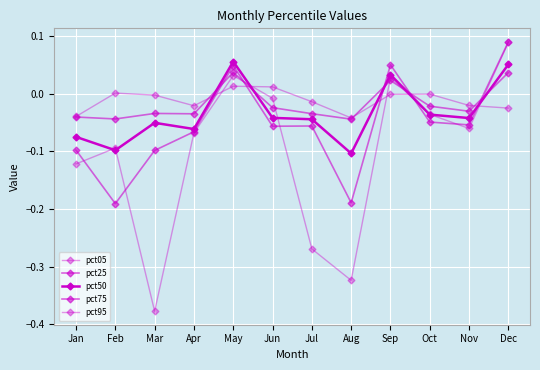

Is this an area chart (filled region under the line)?

No